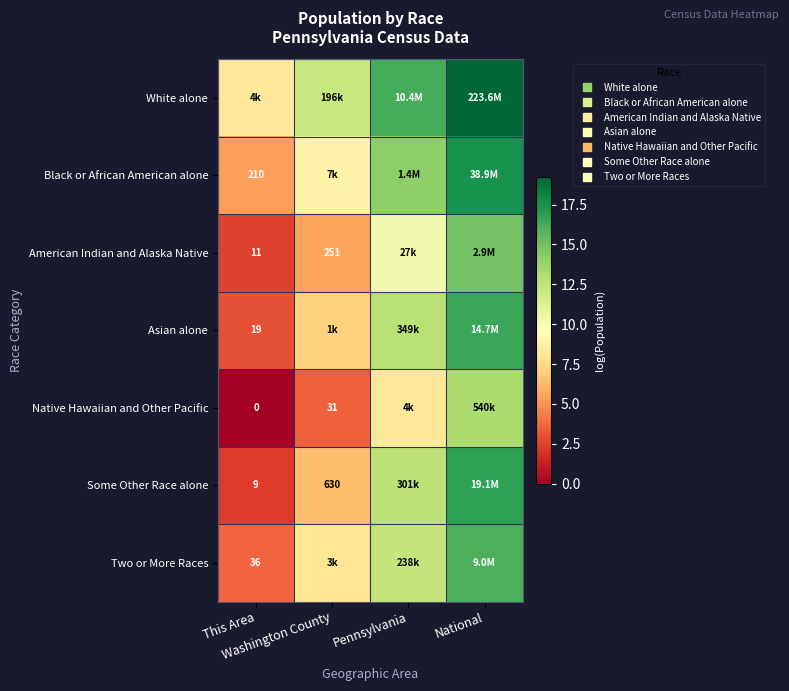

How many series are shown in this chart?

7